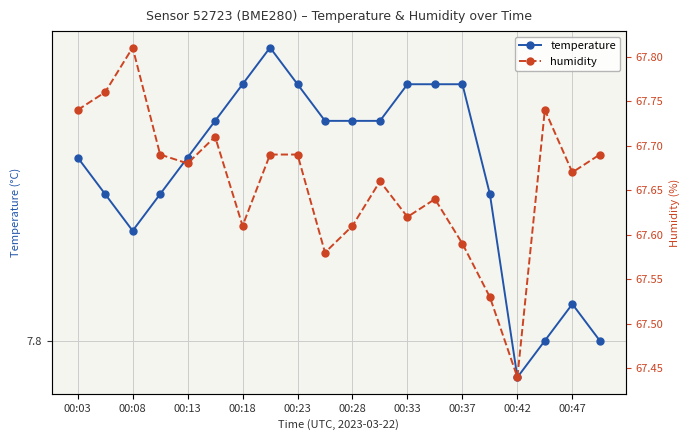

What position from the left is 11?

12